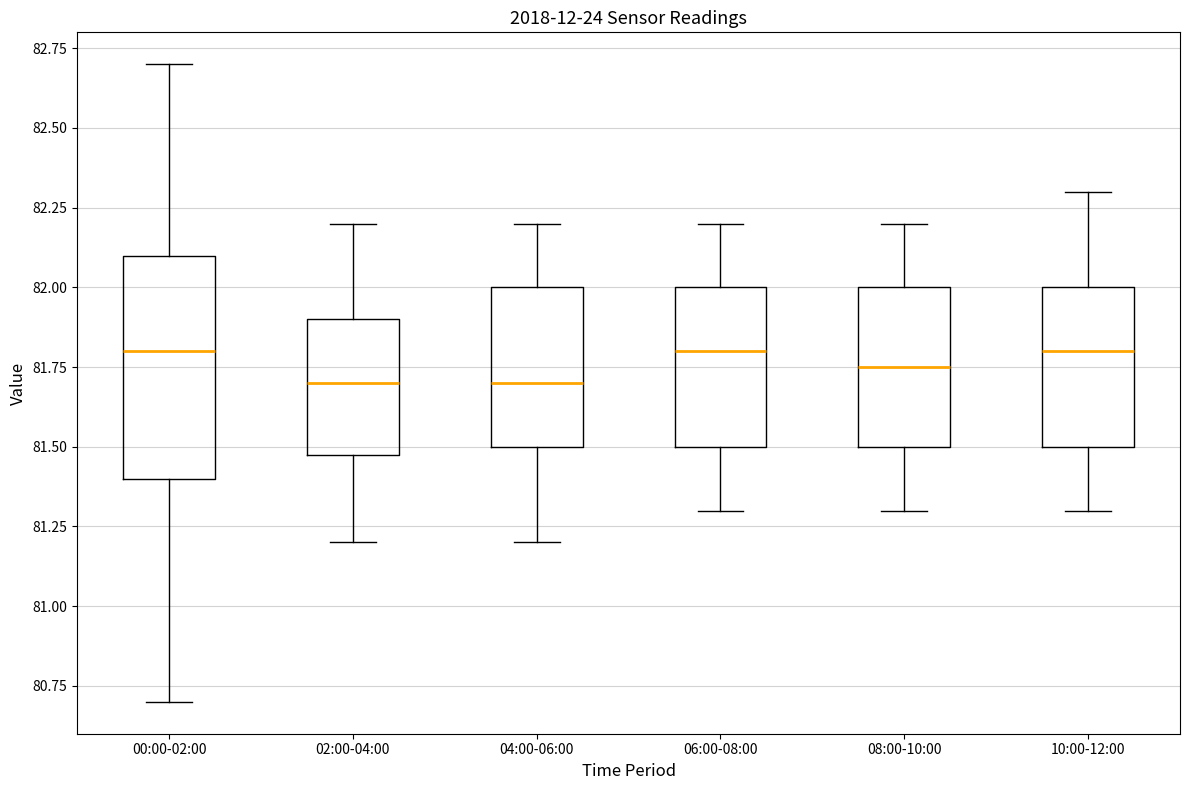

Where does the median line of the box for 10:00-12:00 sit on the y-axis? The values are not printed on the chart, so give them approximately, as read against the axis.

81.80